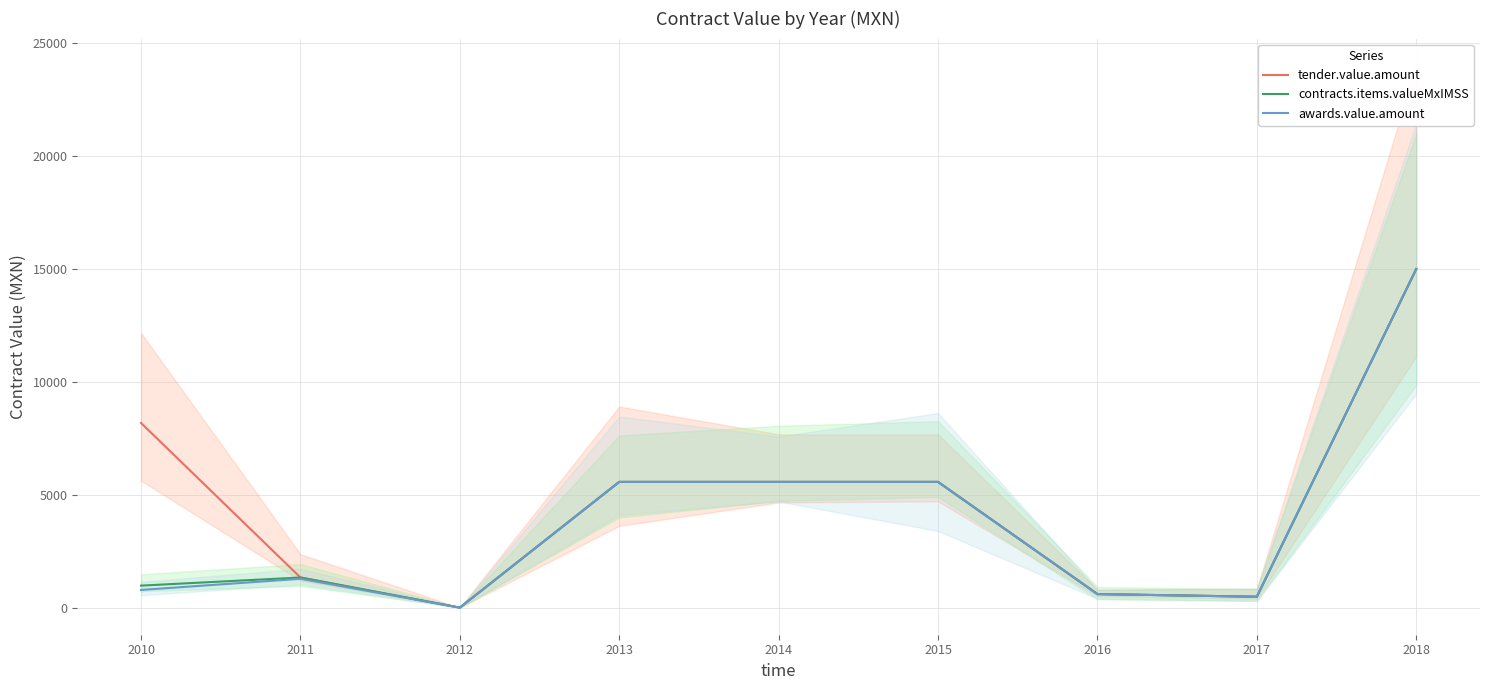

The contracts.items.valueMxIMSS series shows 5568.0 at 2015. True or false?

True